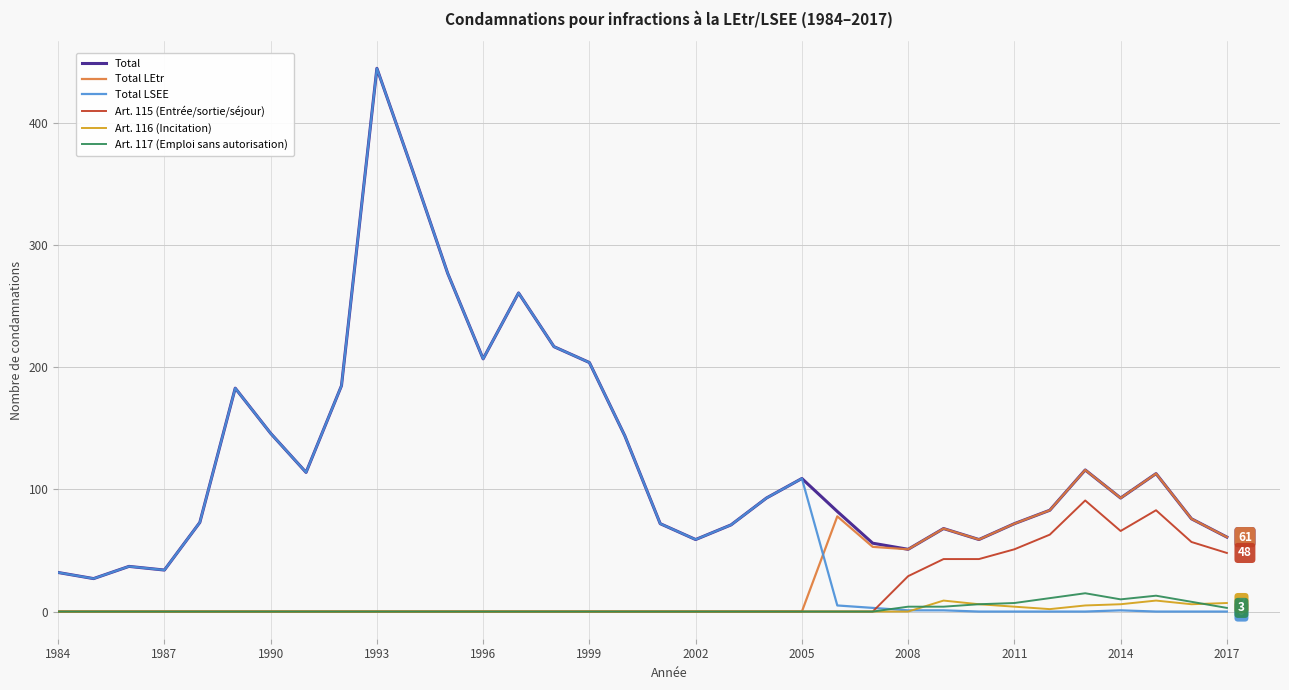

Which series has the widest spread of values?

Total LSEE